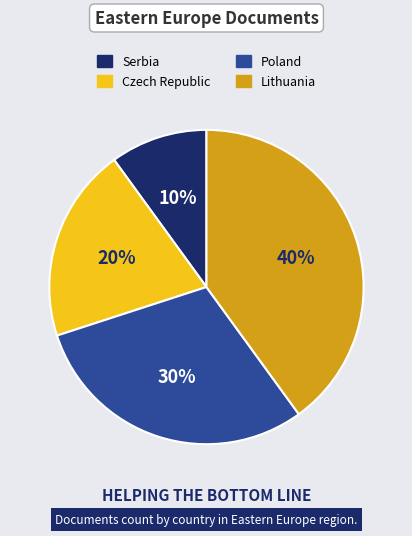

Do Poland and Lithuania together represent more than half of the pie?

Yes